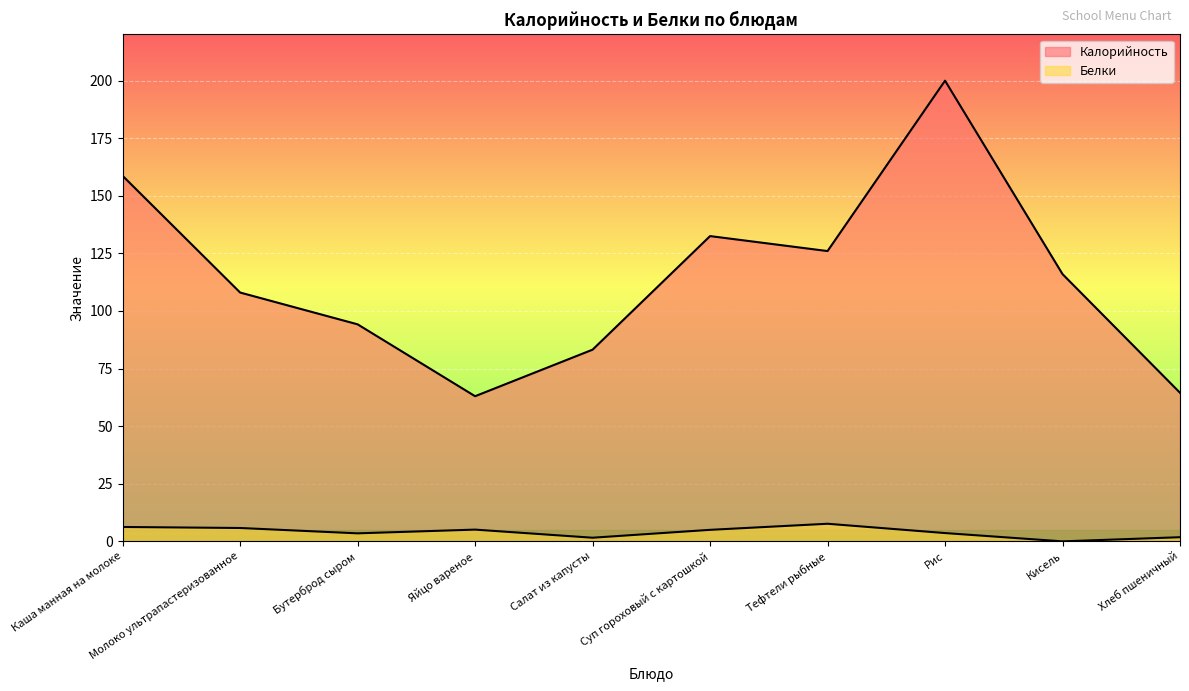

How many interior local peaks does the Калорийность series have?

2